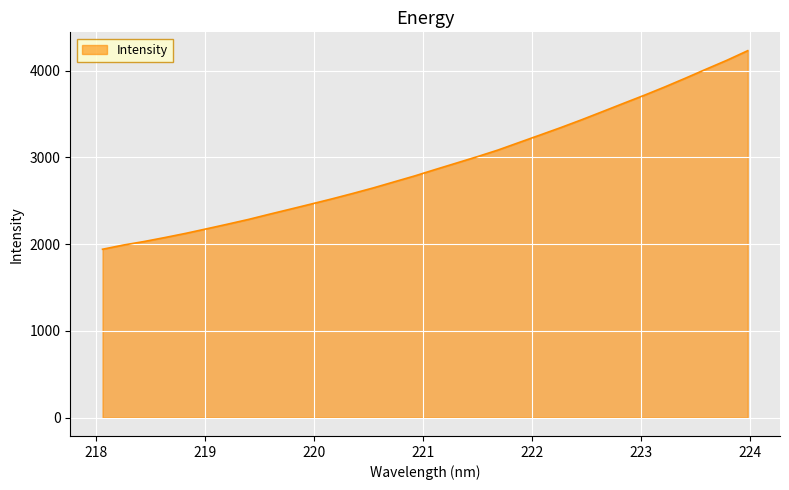

What is the smallest value displayed?

1941.3